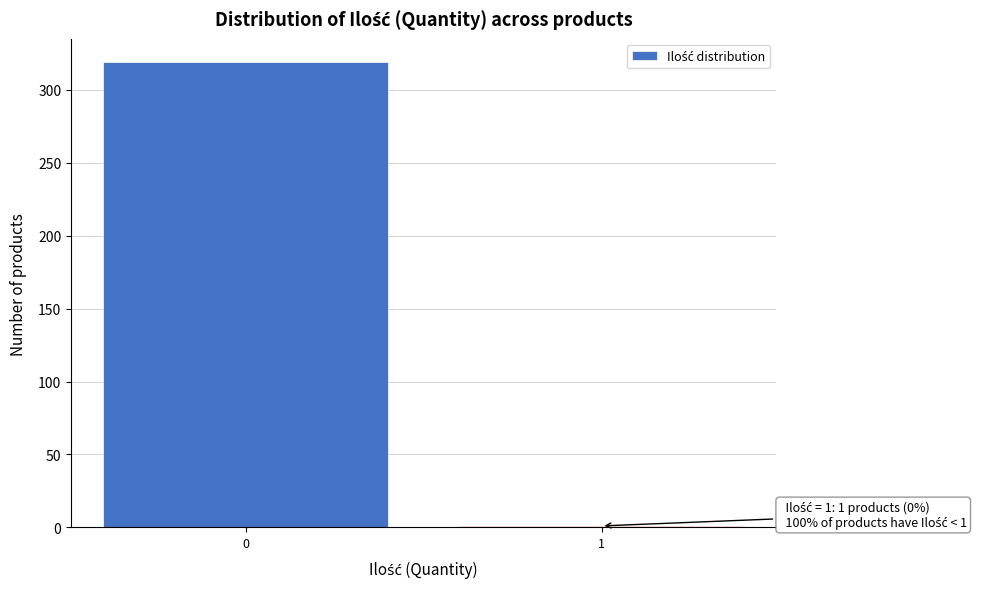

Reading left to right, list all the values displayed in this chart.

0=319	1=1